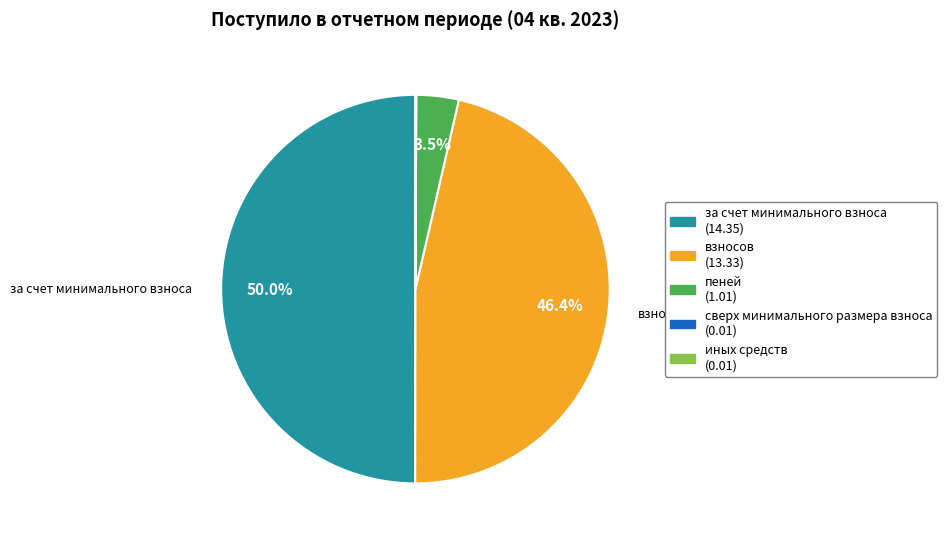

What percentage is NOT represented by взносов (13.33)?

53.6%